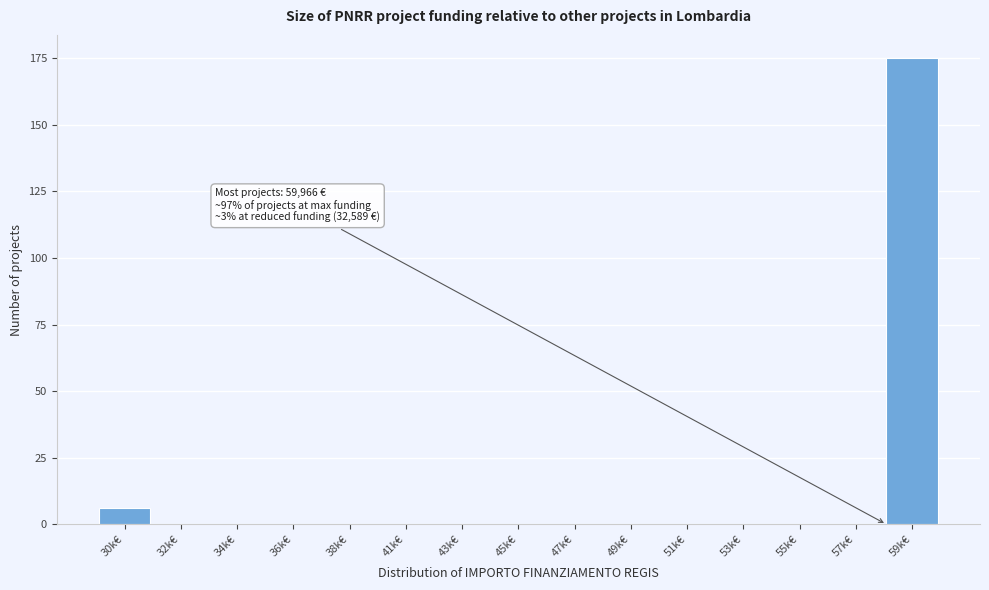

Reading right to left, list all the values displayed in this chart.

59k€=175	57k€=0	55k€=0	53k€=0	51k€=0	49k€=0	47k€=0	45k€=0	43k€=0	41k€=0	38k€=0	36k€=0	34k€=0	32k€=0	30k€=6